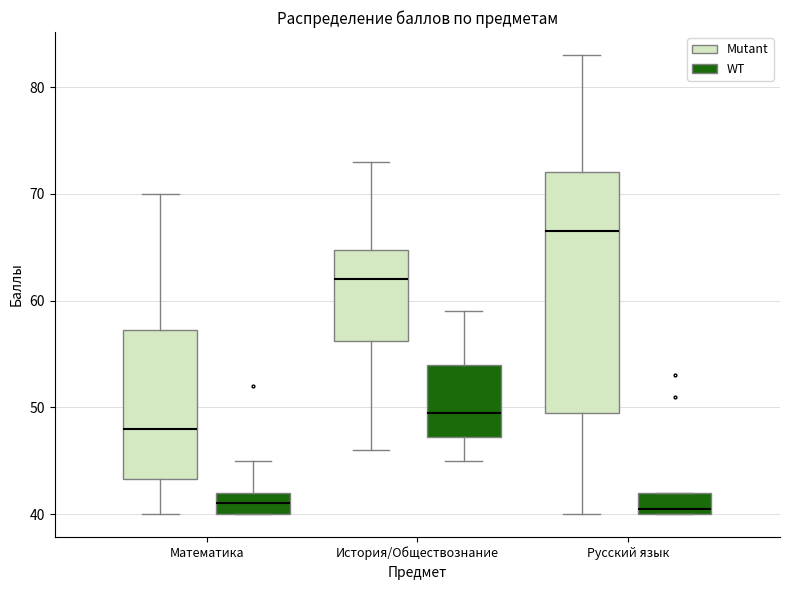

Which box has the highest median line?

Русский язык (Mutant)